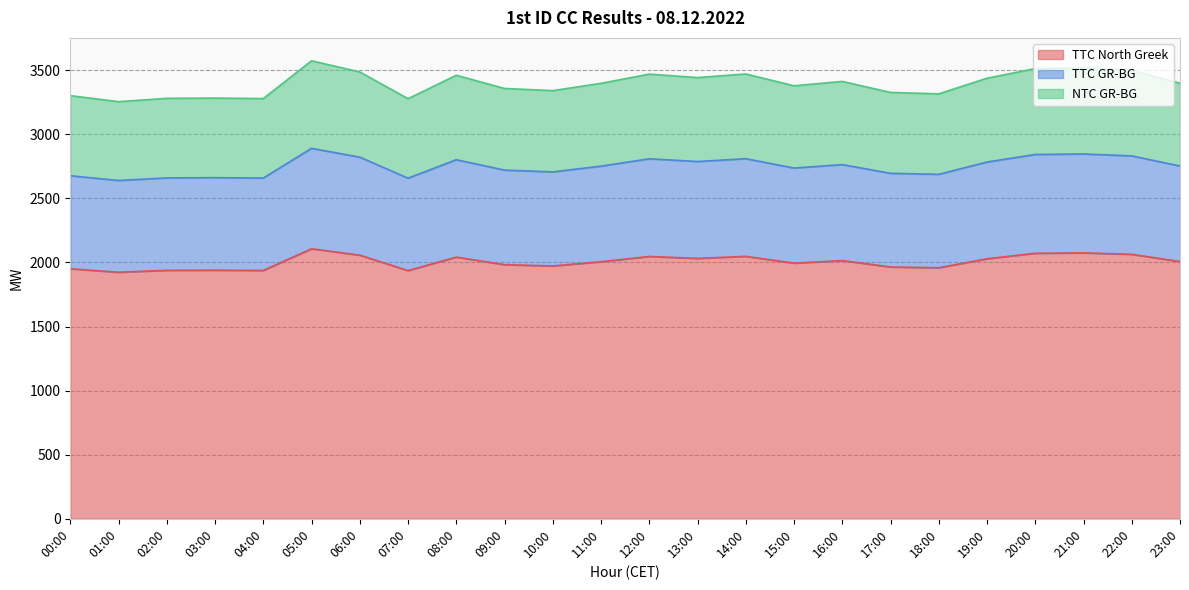

At how many categories does at least one series exceed 3498?

4